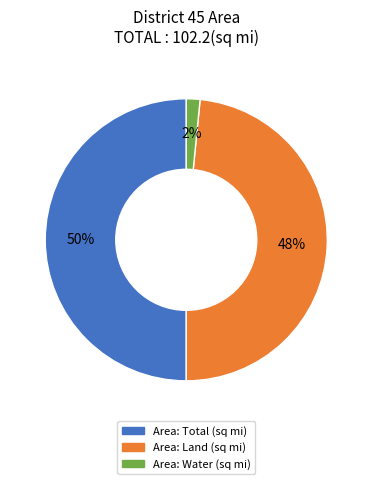

Does Area: Land (sq mi) represent more than half of the total?

No